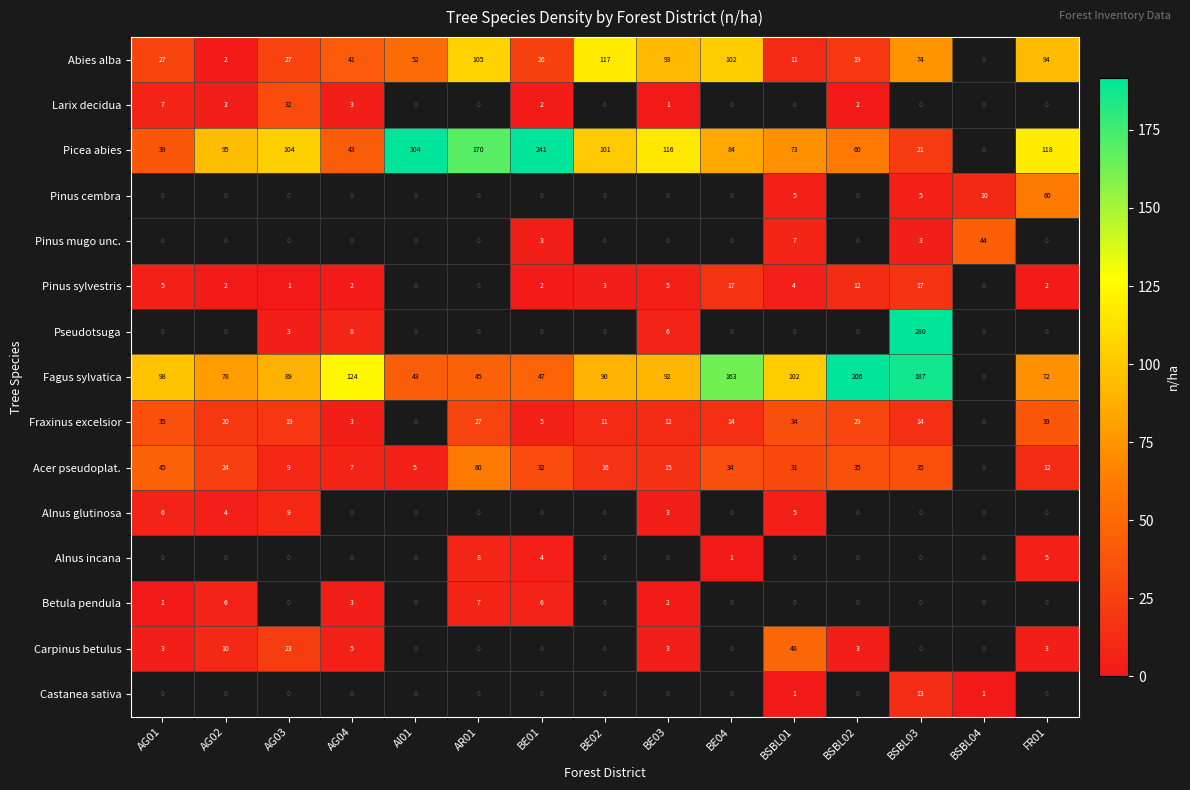

Is the value of Alnus glutinosa at AG03 greater than the value of Pinus sylvestris at AG03?

Yes